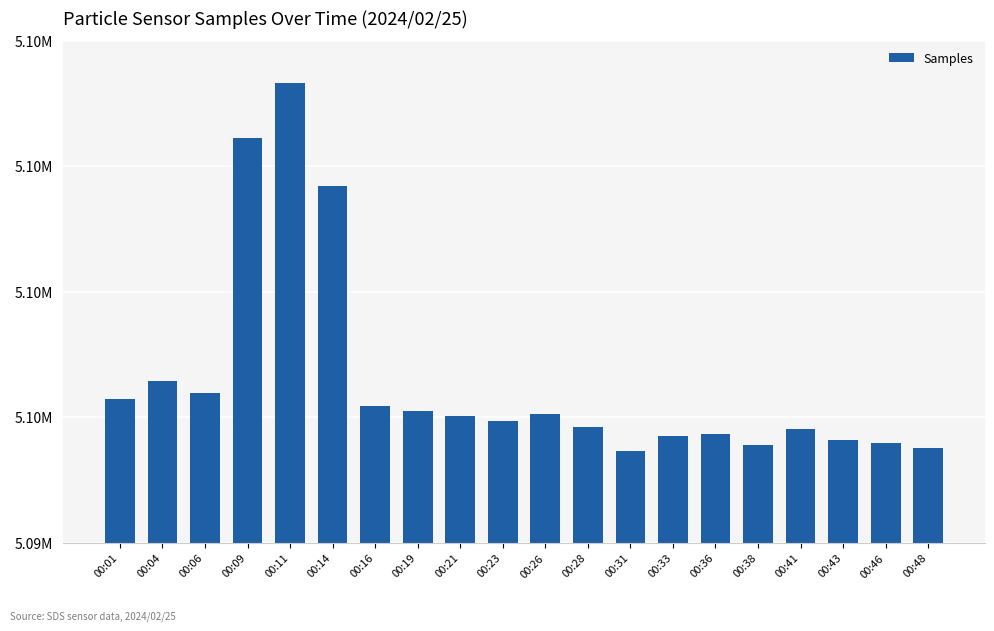

Reading right to left, list all the values displayed in this chart.

00:48=5095513	00:46=5095592	00:43=5095646	00:41=5095809	00:38=5095566	00:36=5095732	00:33=5095708	00:31=5095468	00:28=5095849	00:26=5096050	00:23=5095950	00:21=5096025	00:19=5096101	00:16=5096190	00:14=5099688	00:11=5101334	00:09=5100459	00:06=5096388	00:04=5096574	00:01=5096291